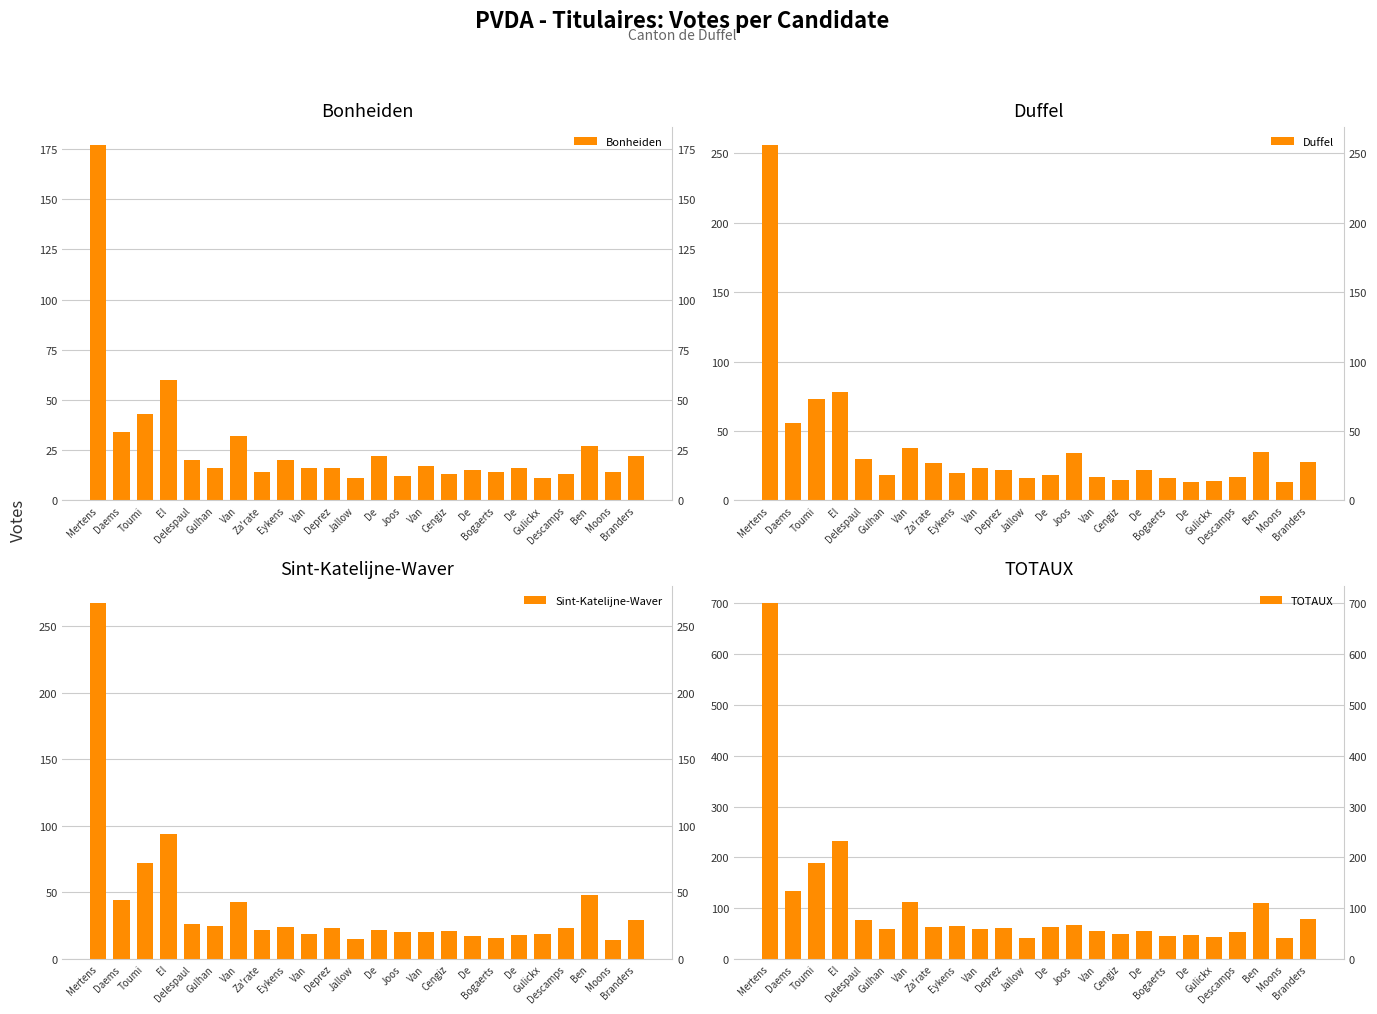

What is the total value across all series at De?

124